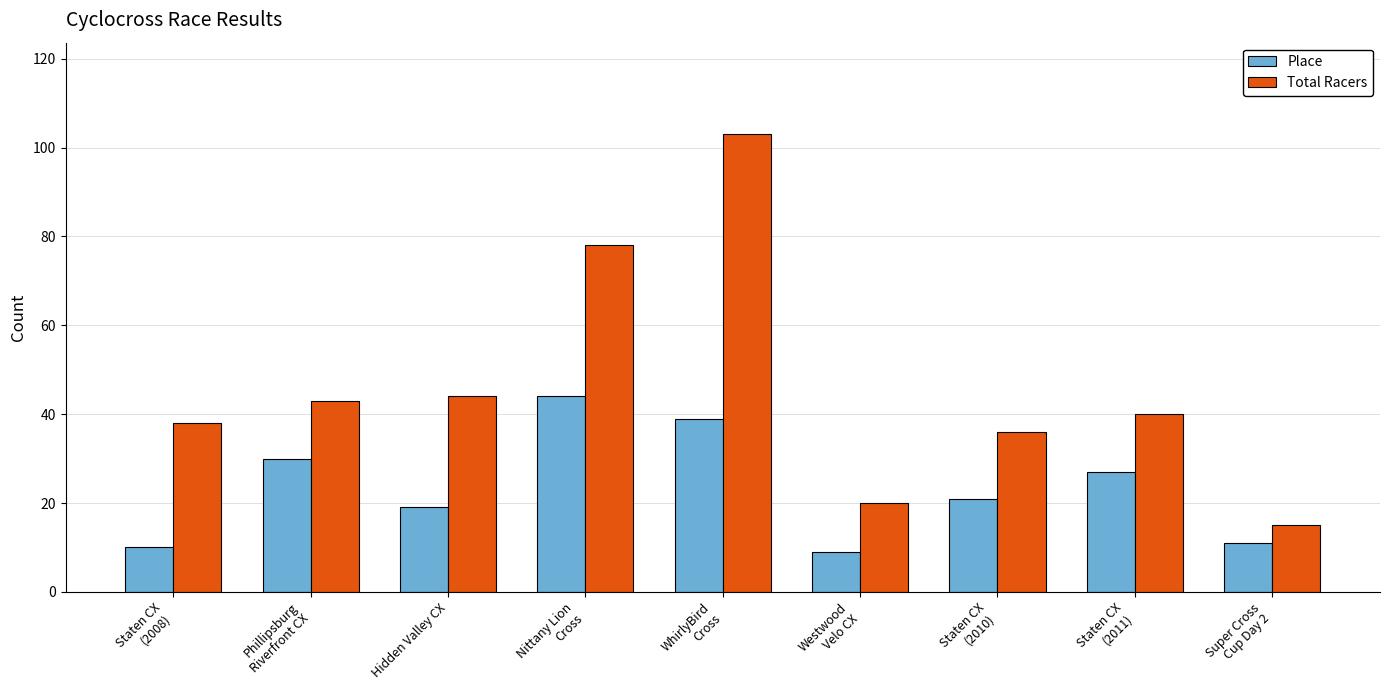

Reading left to right, list all the values displayed in this chart.

Place: 10	30	19	44	39	9	21	27	11
Total Racers: 38	43	44	78	103	20	36	40	15